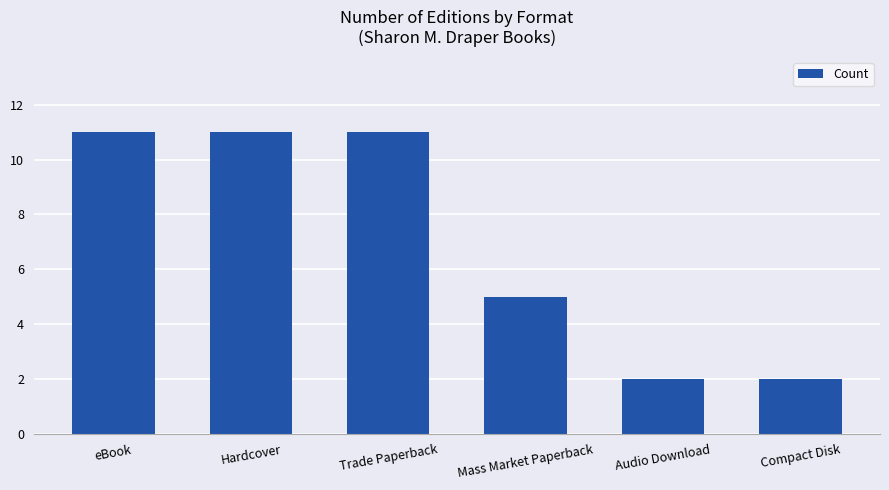

What is the maximum value shown in the chart?

11